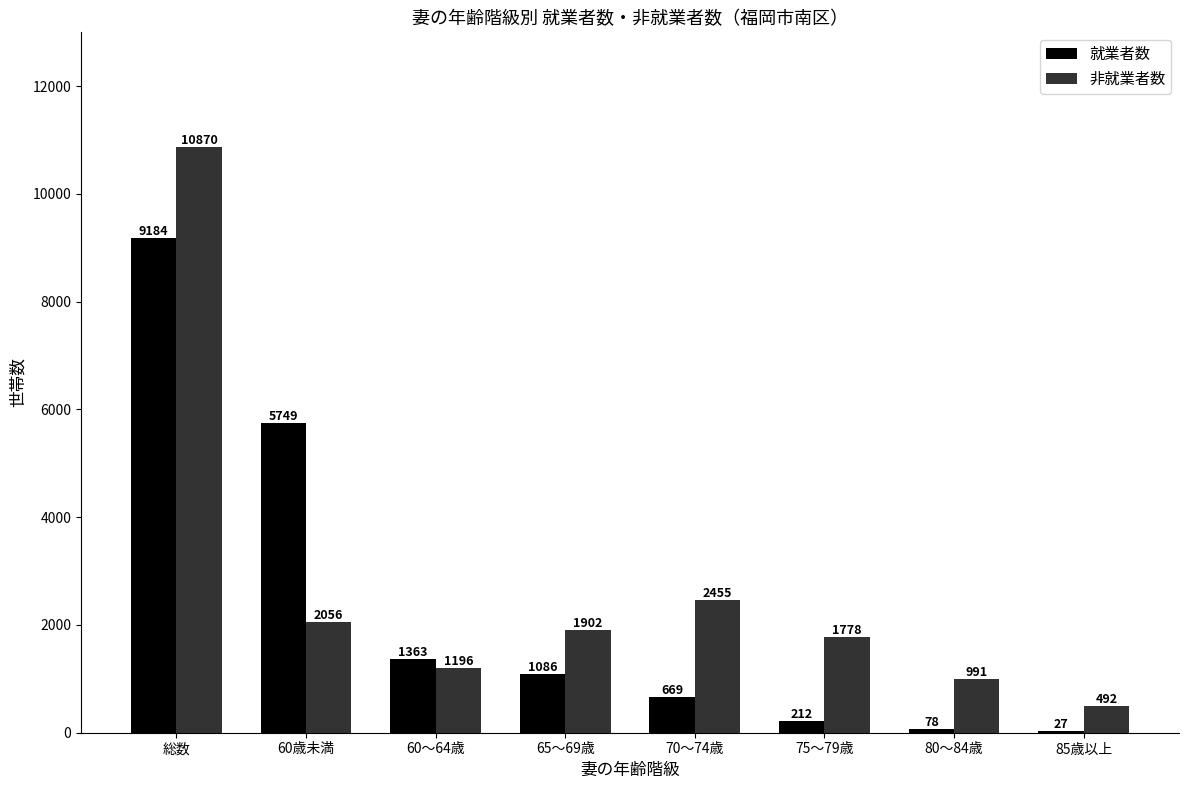

Is the value of 非就業者数 at 80～84歳 greater than the value of 就業者数 at 60歳未満?

No